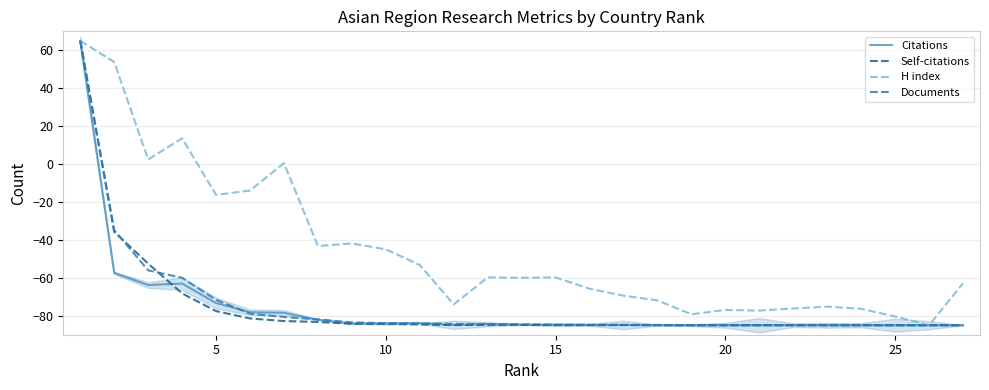

How many data points does each series have?

27